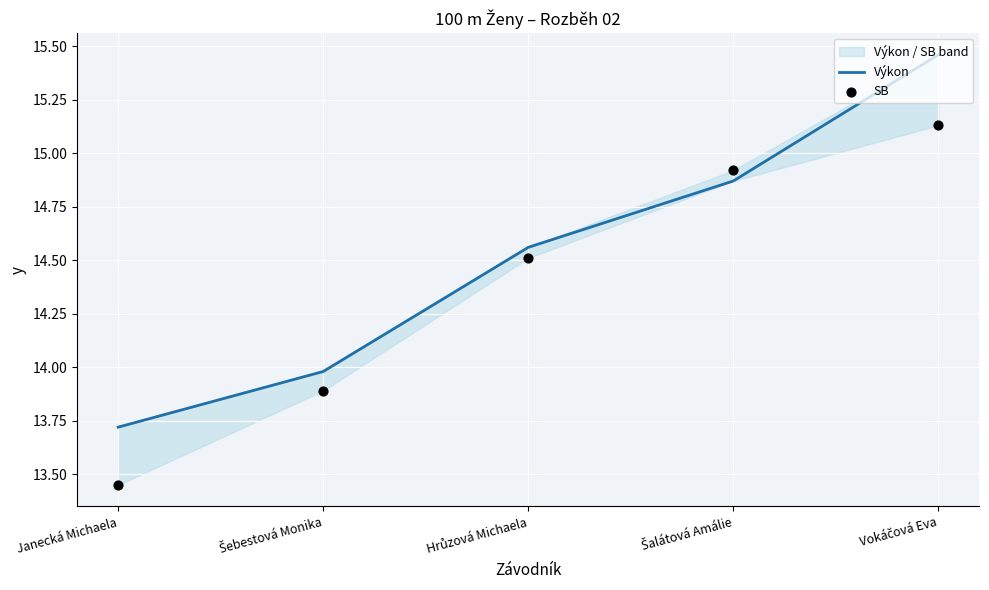

Which series has the largest Y range (max minus min)?

Výkon